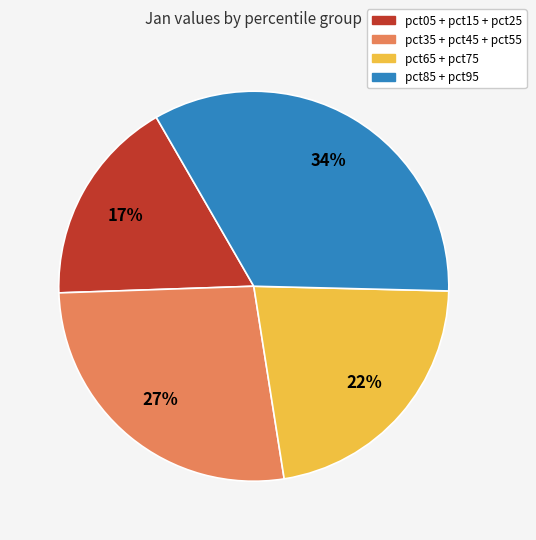

Is there a majority slice in this chart?

No